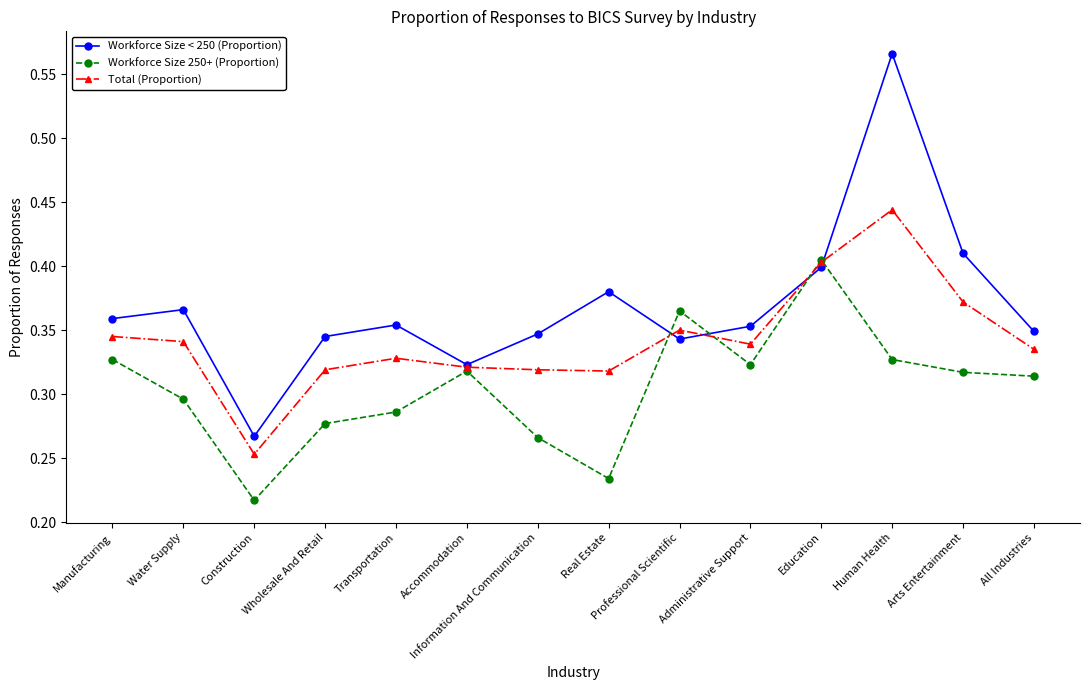

At which label does Total (Proportion) reach its minimum?

Construction